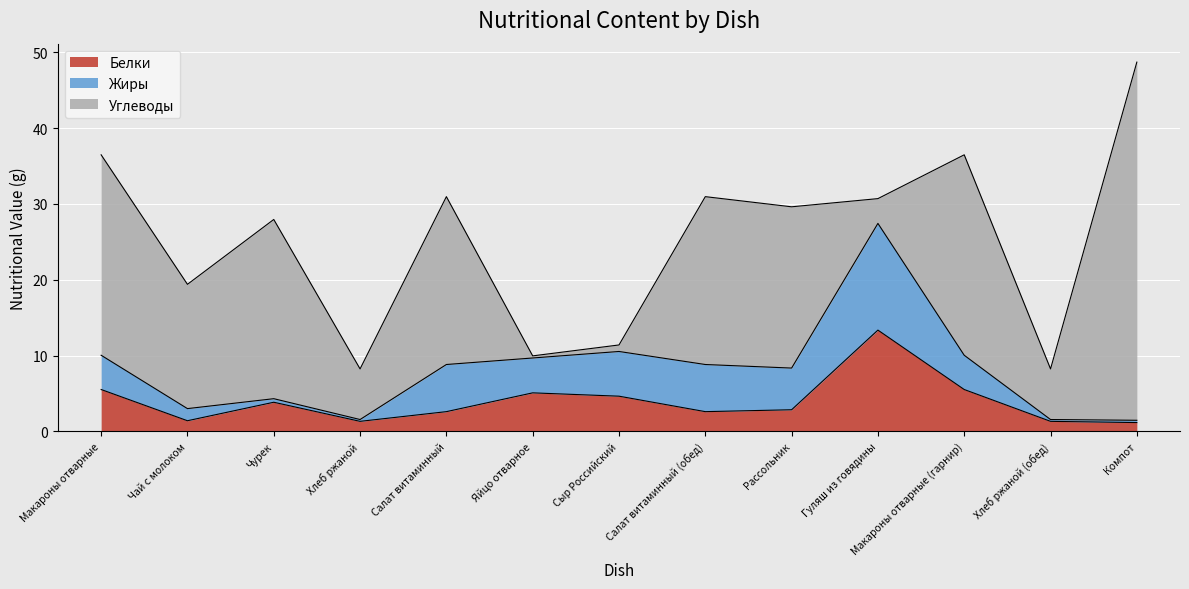

Rank the series by their maximum value, from highest to lowest.

Углеводы, Жиры, Белки